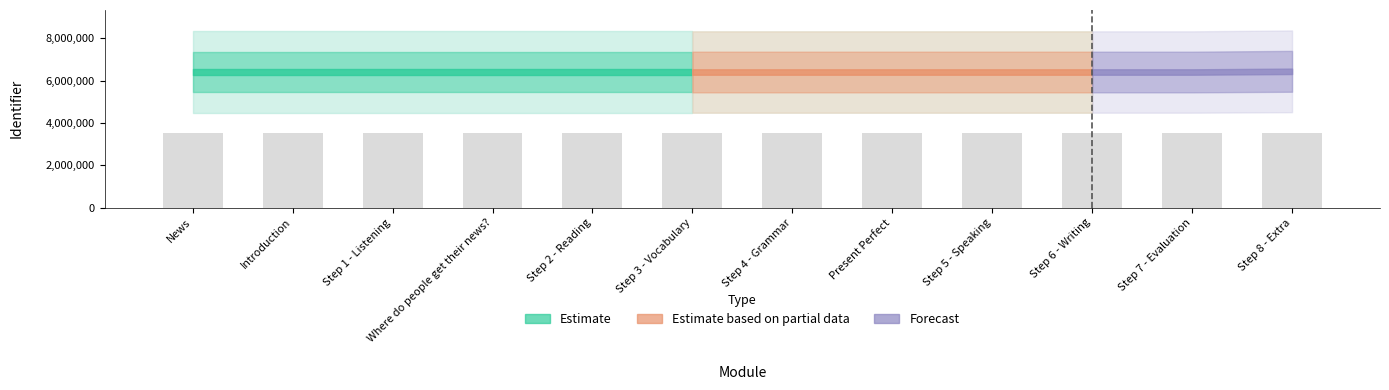

The chart shows a value of 6315349.3 at Step 3 - Vocabulary. True or false?

False